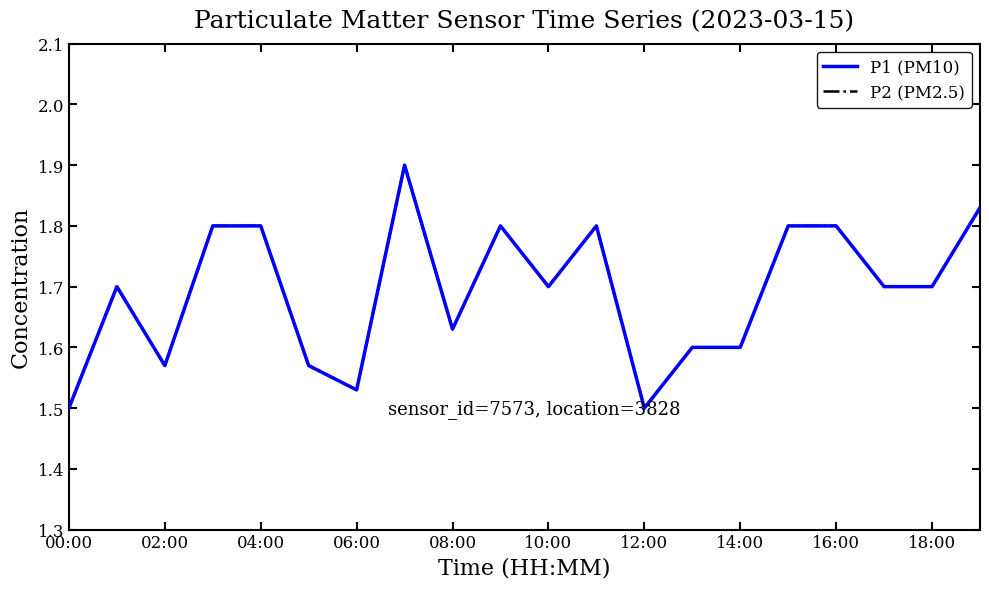

Which label corresponds to the smallest value in the chart?

00:00